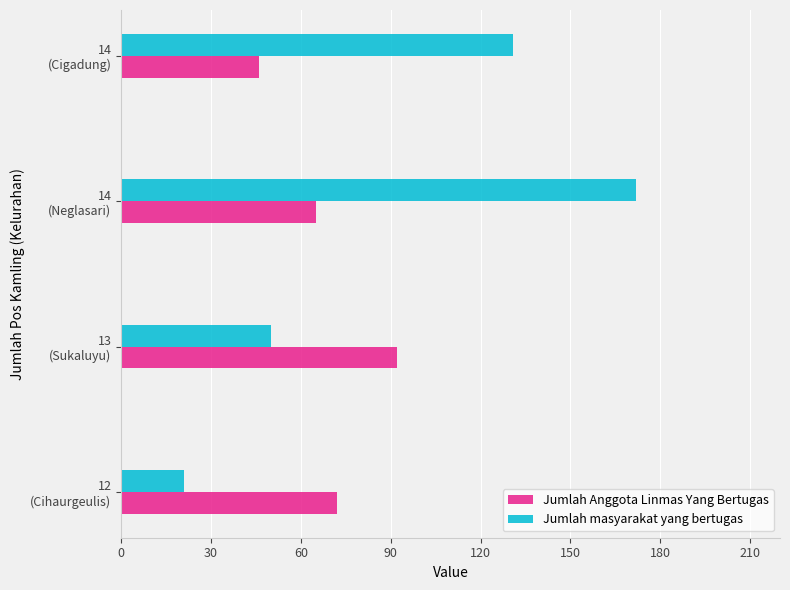

How many data points does each series have?

4